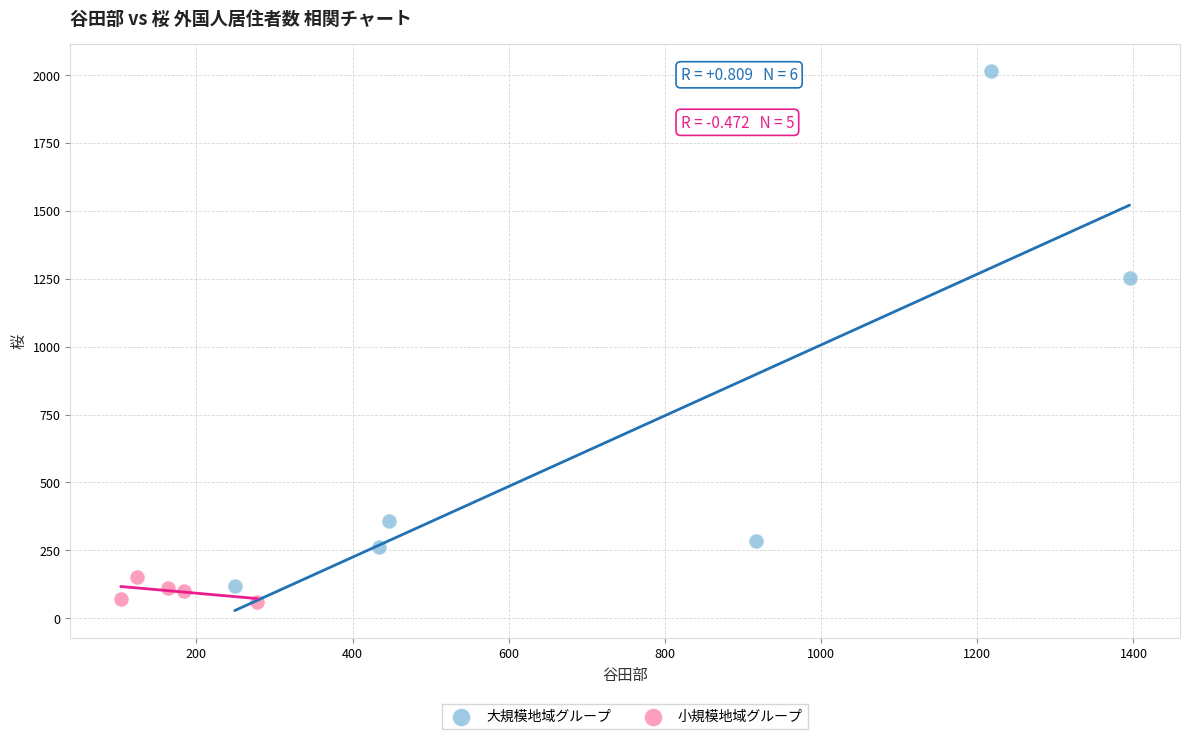

Which series reaches the maximum Y coordinate?

大規模地域グループ